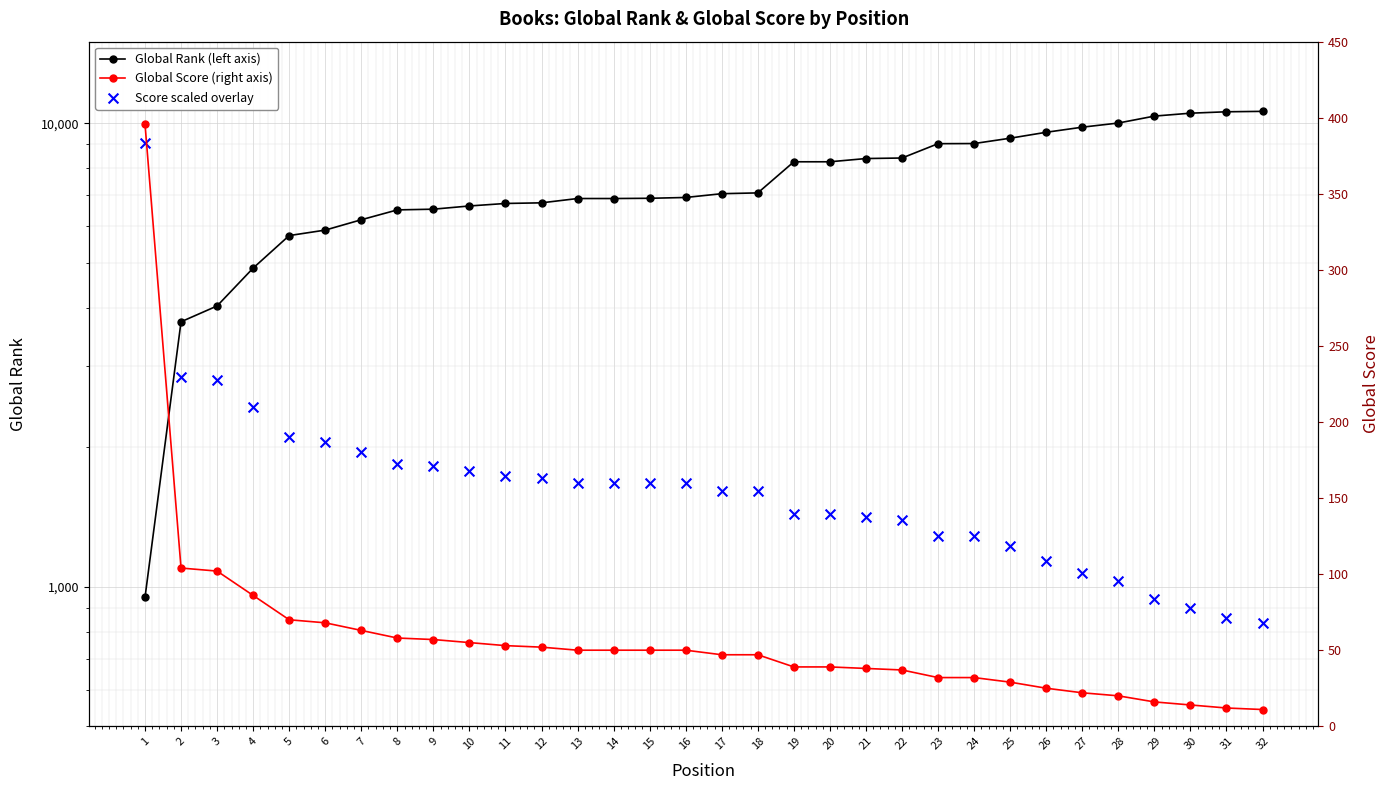

What is the total value across all series at 20?

9733.9